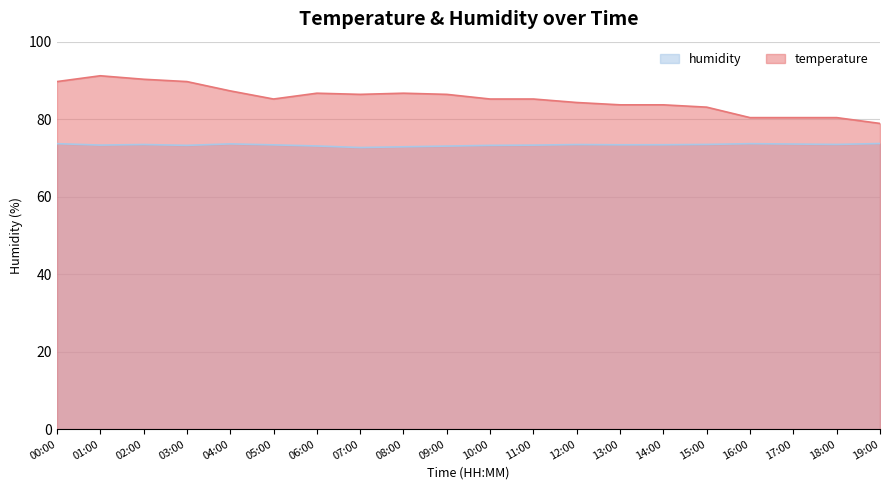

Rank the categories by temperature value from lowest to highest.

19:00, 16:00, 17:00, 18:00, 15:00, 13:00, 14:00, 12:00, 05:00, 10:00, 11:00, 07:00, 09:00, 06:00, 08:00, 04:00, 00:00, 03:00, 02:00, 01:00